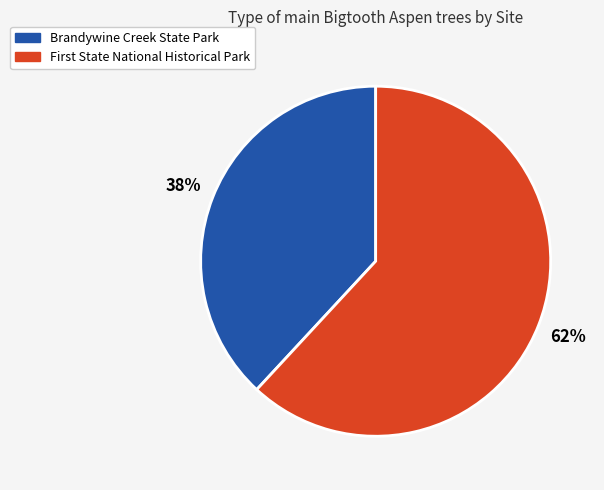

Rank the categories by value from lowest to highest.

Brandywine Creek State Park, First State National Historical Park